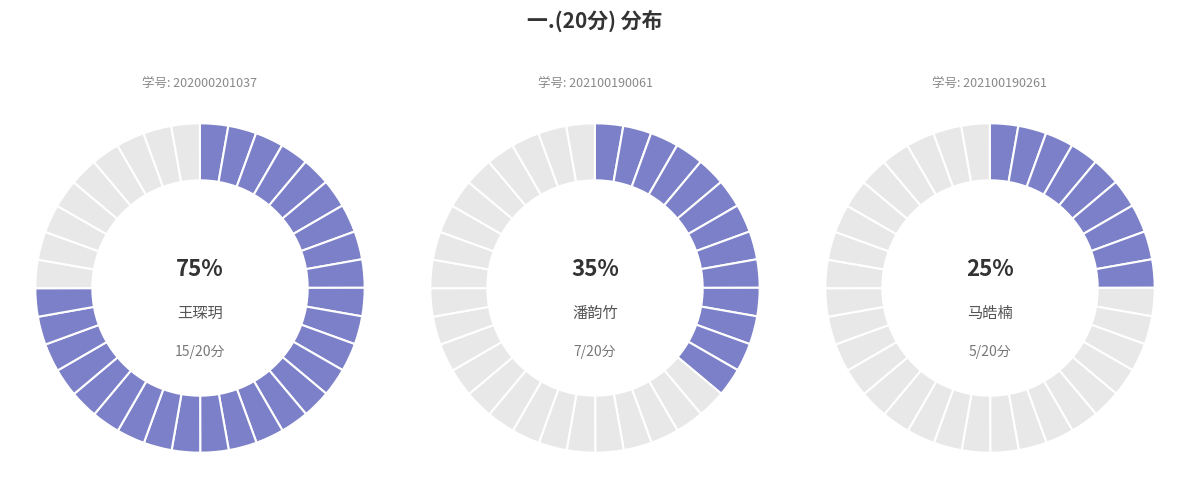

Which slice represents more than half of the pie?

202000201037